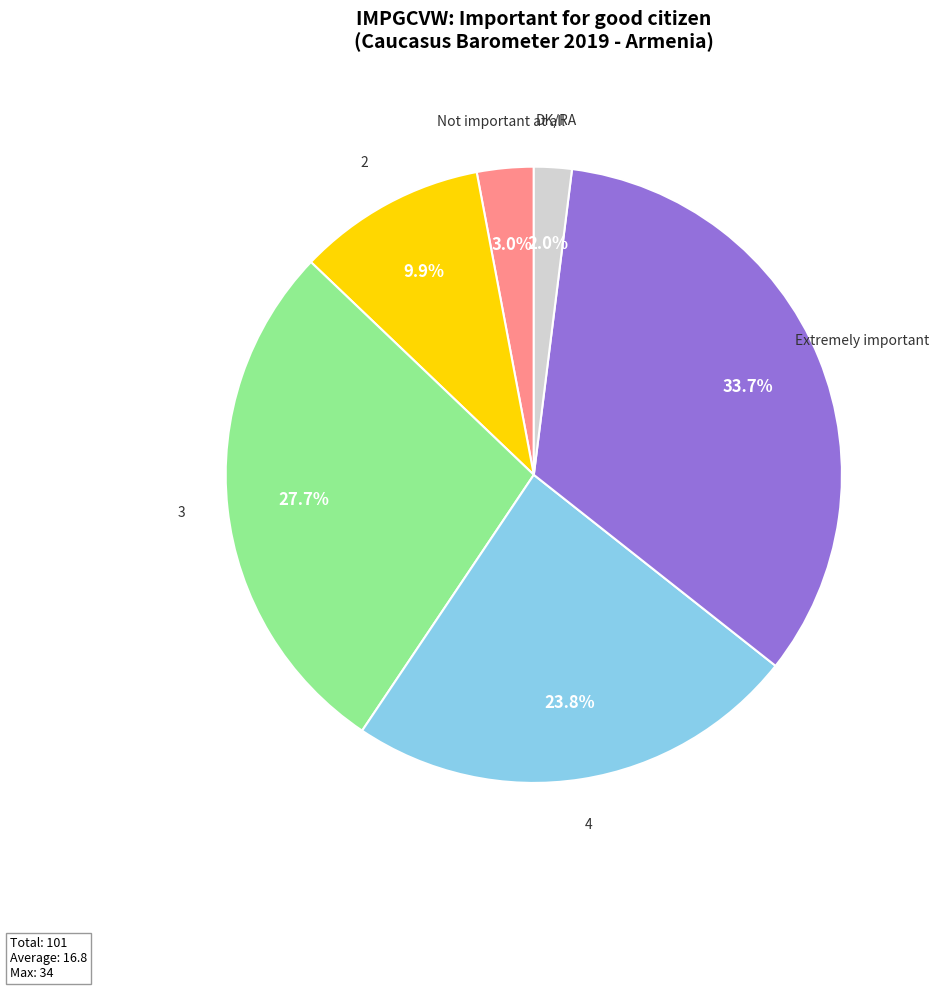

Do Extremely important and 2 together represent more than half of the pie?

No